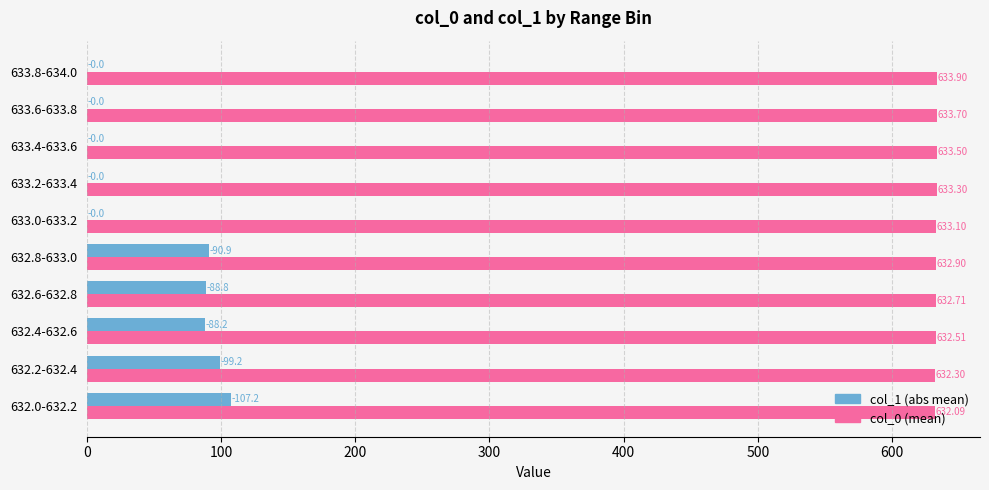

How many series are shown in this chart?

2